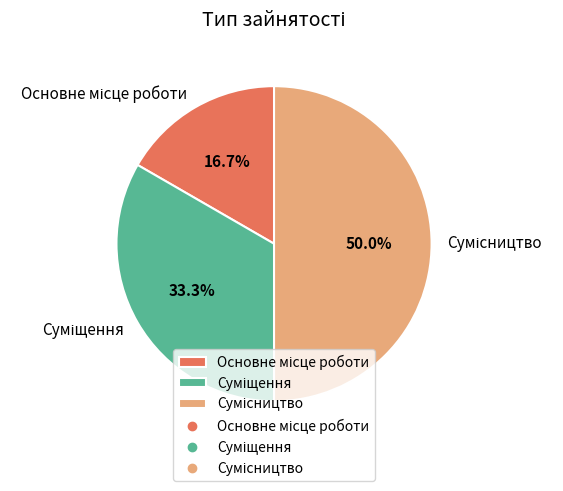

Rank the categories by value from highest to lowest.

Сумісництво, Суміщення, Основне місце роботи